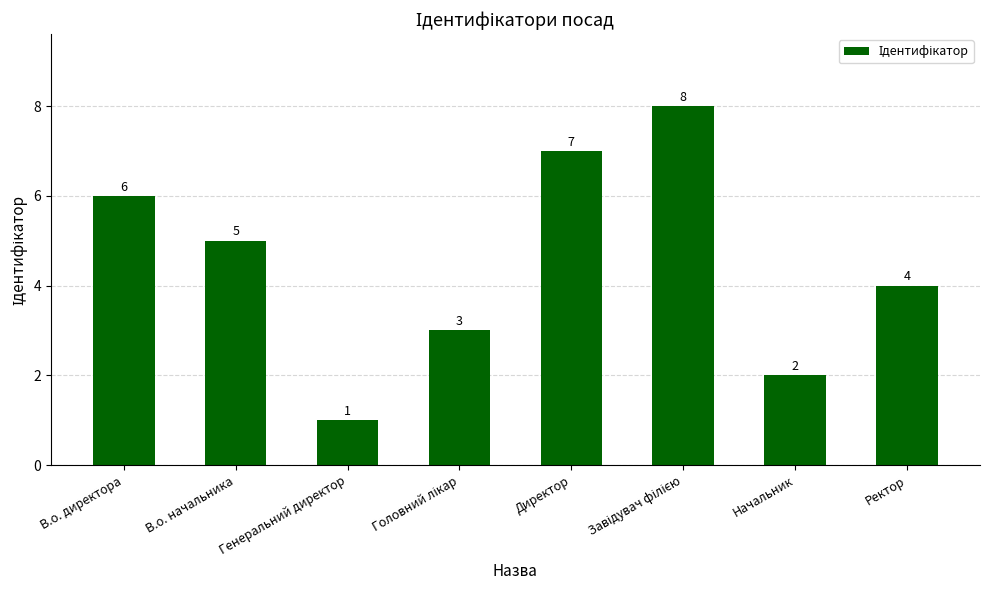

At which label is the value closest to 4?

Ректор